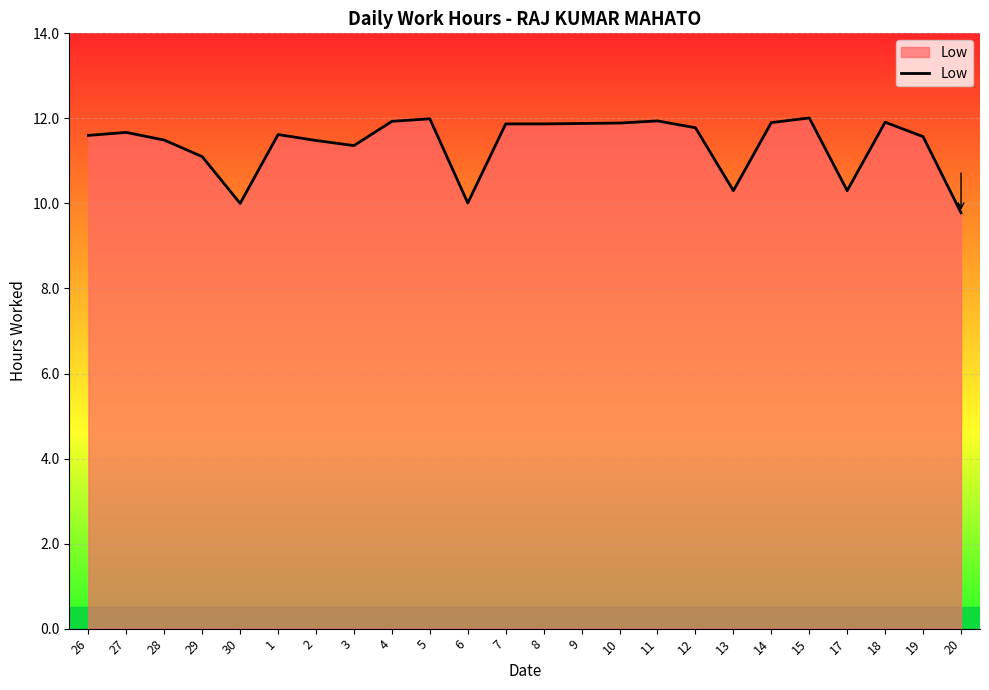

How many lines are shown in the chart?

1